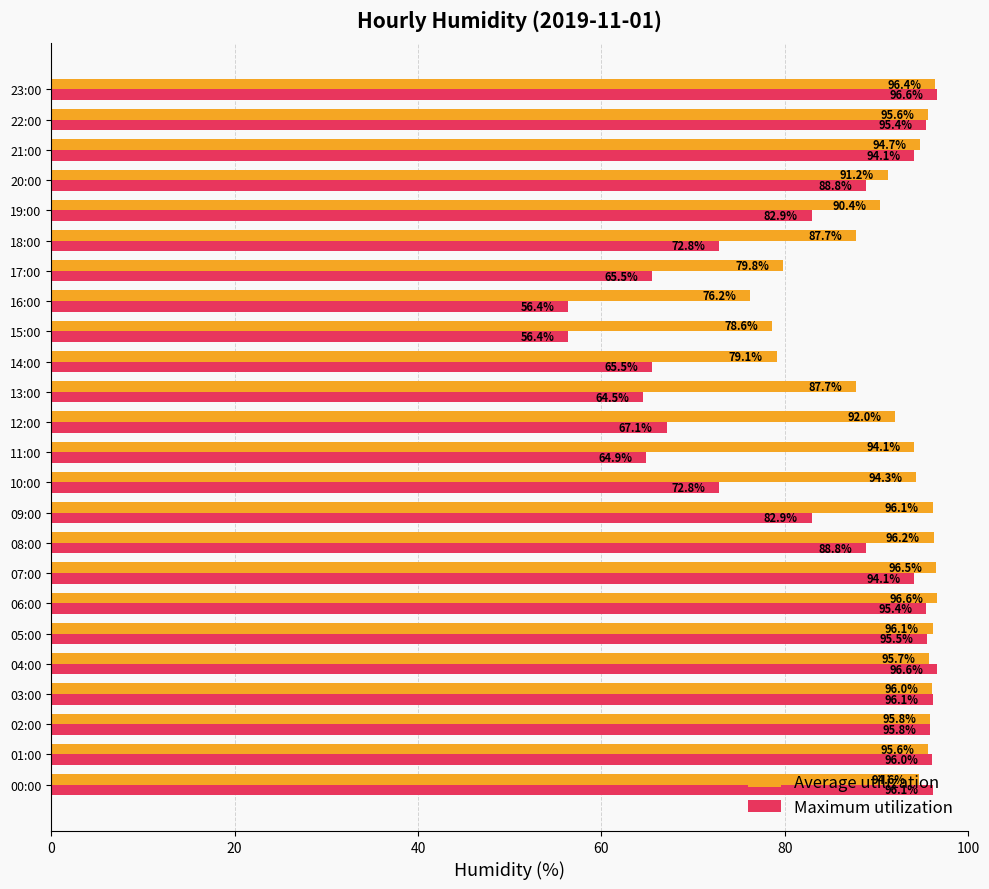

Which series changed the most between 11:00 and 19:00?

Maximum utilization